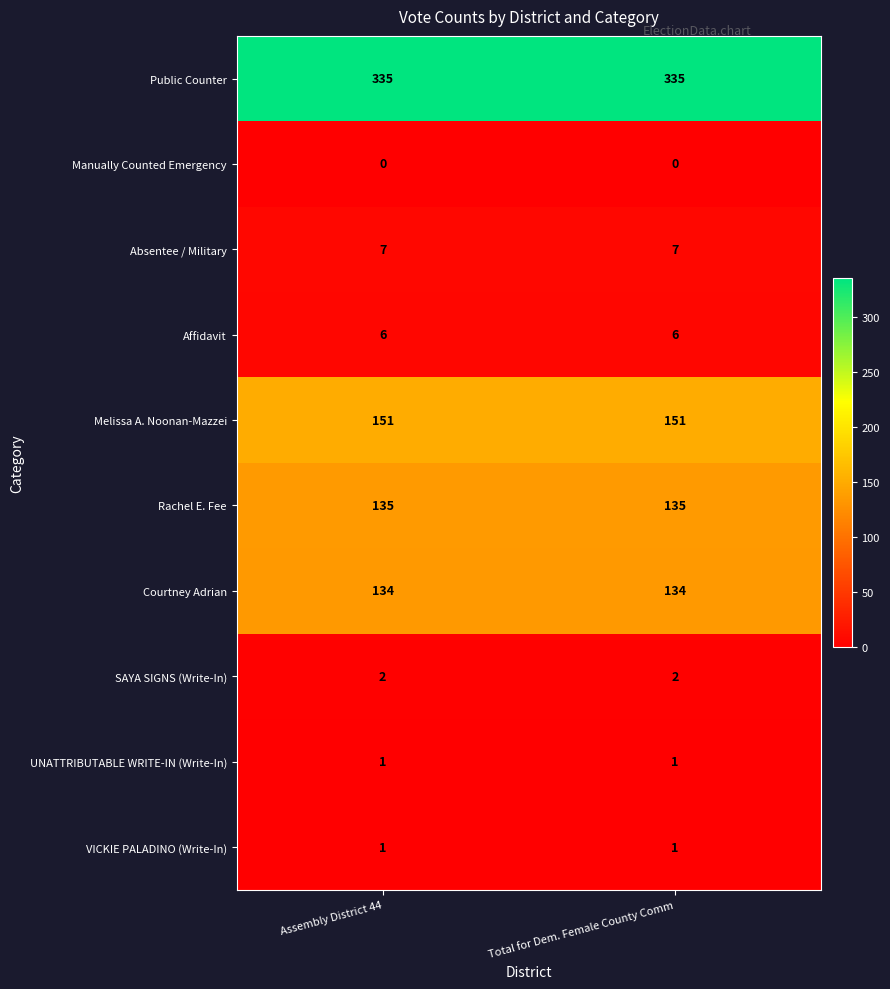

What is the maximum value shown in the chart?

335